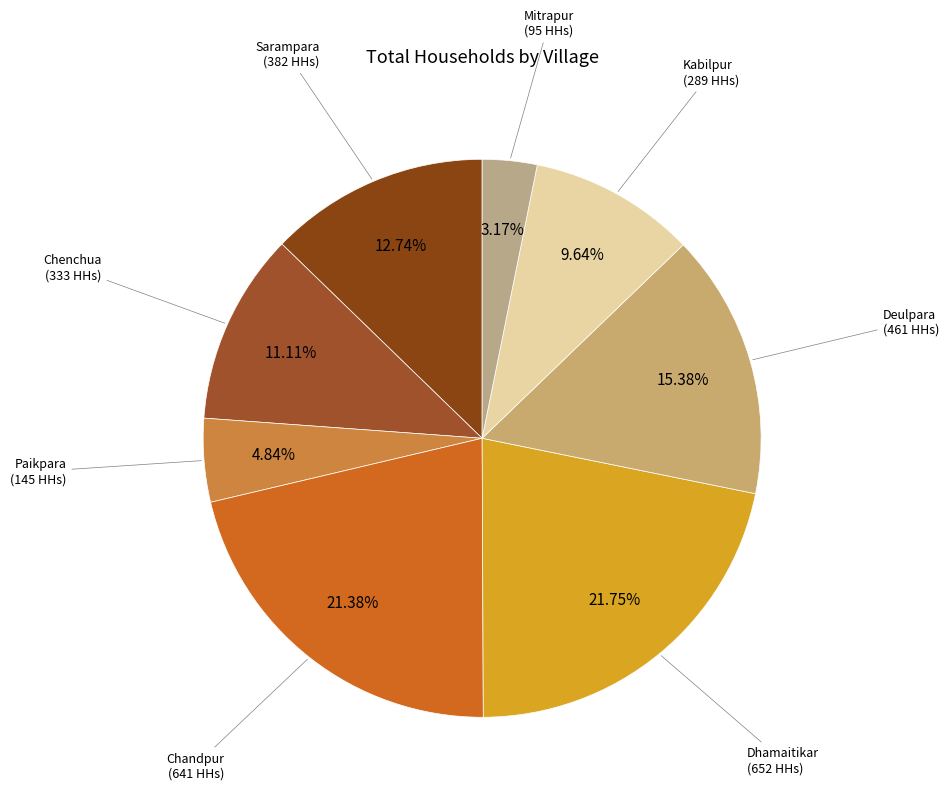

True or false: Chandpur accounts for 21% of the total.

True